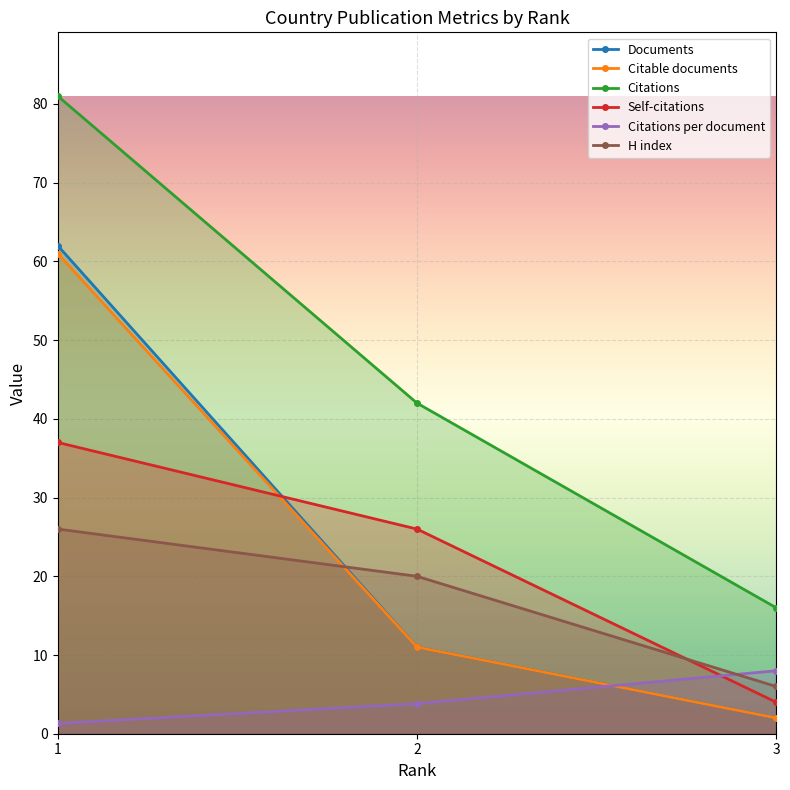

At which category is the sum across all series the highest?

1